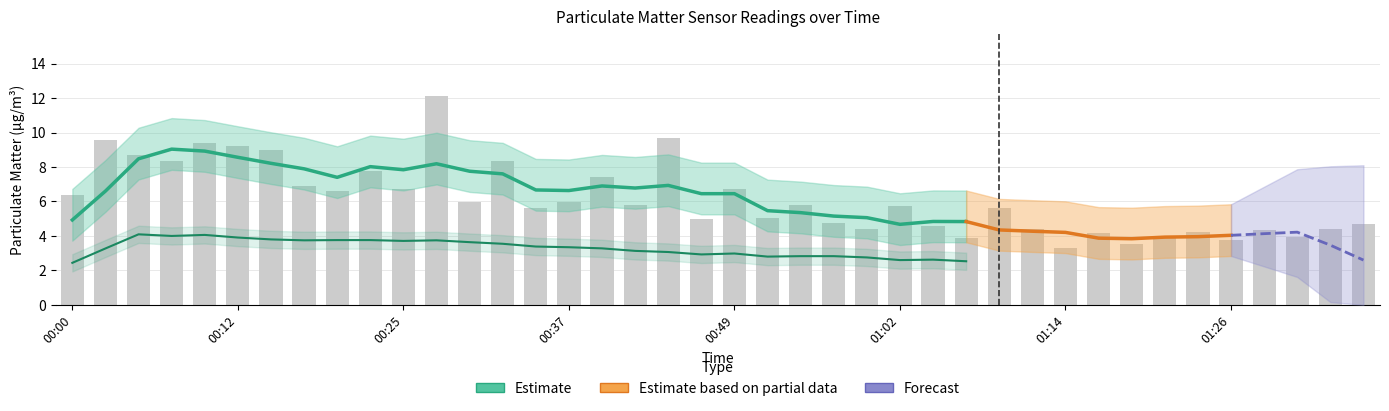

What is the change in value from 00:49 to 00:59?

-2.3